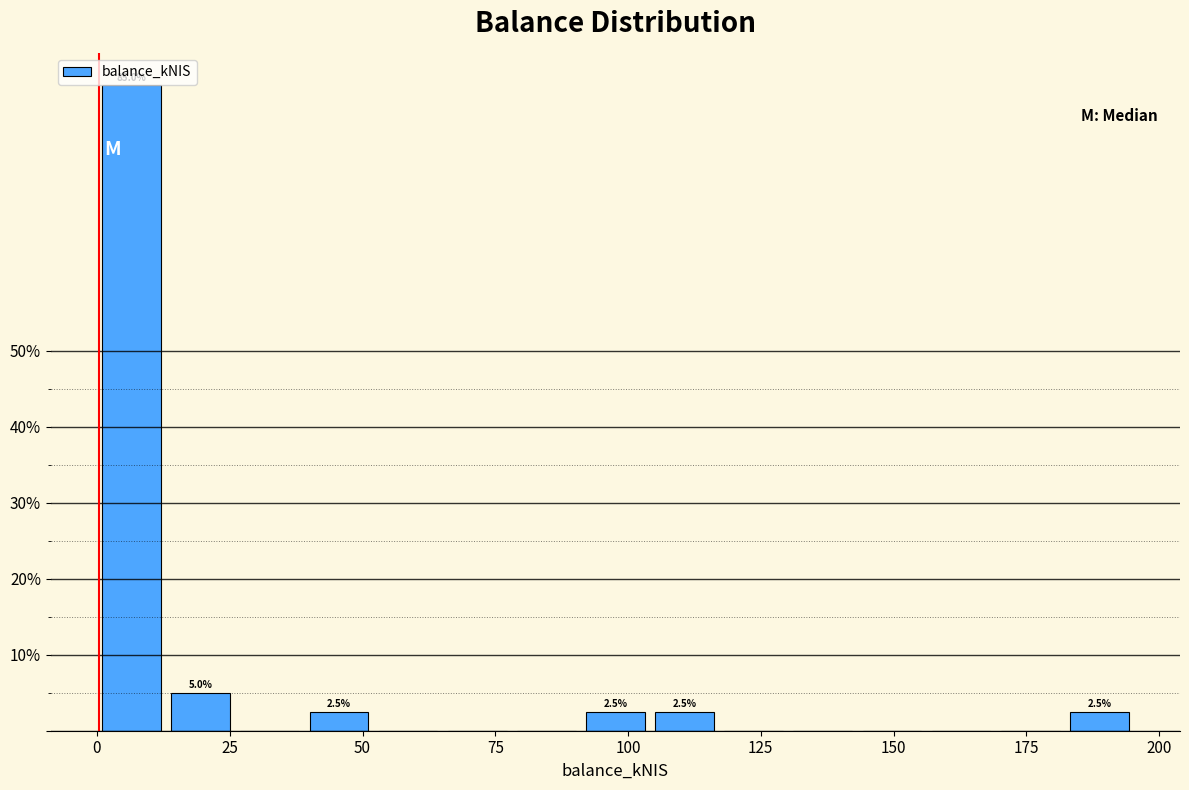

Read against the x-axis, roughly where is the centre of the tallest bar?

5